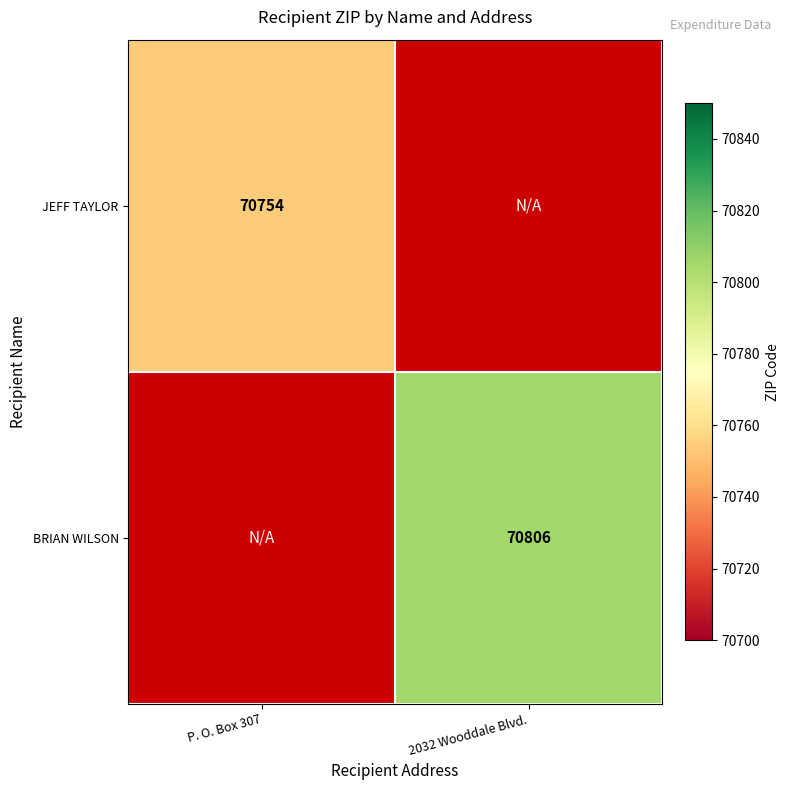

Is the value of JEFF TAYLOR at P. O. Box 307 greater than the value of BRIAN WILSON at 2032 Wooddale Blvd.?

No